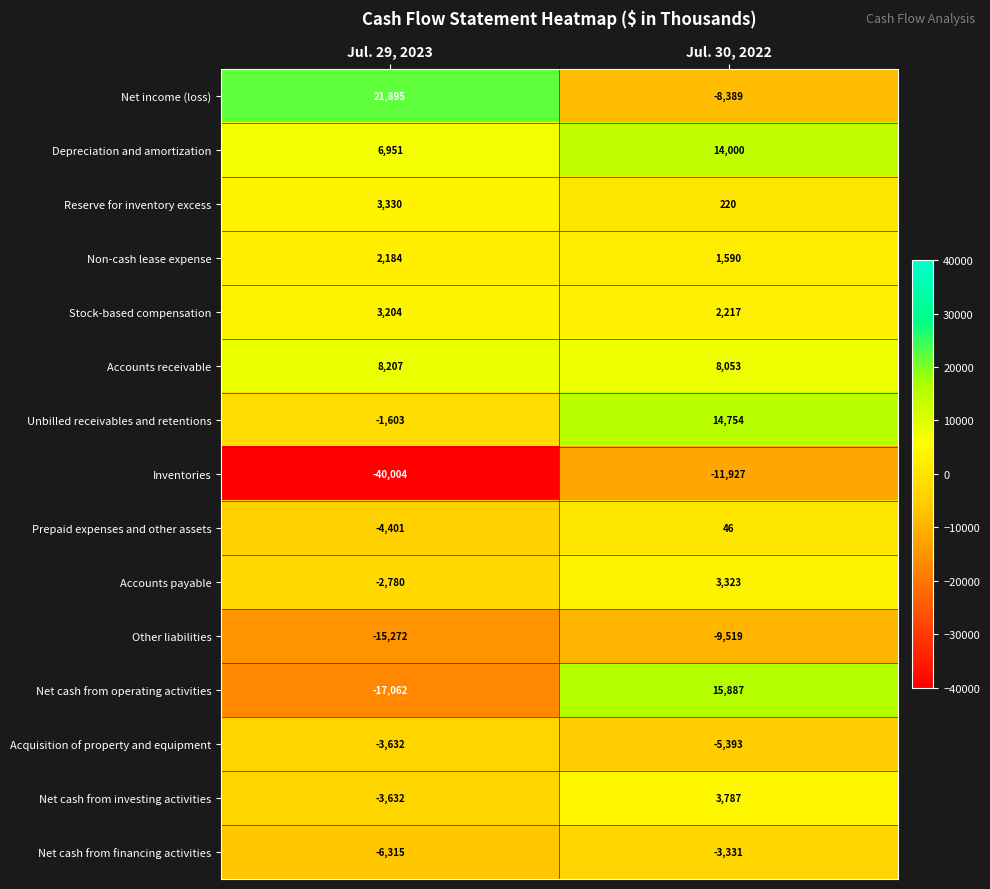

At which category is the sum across all series the highest?

Jul. 30, 2022